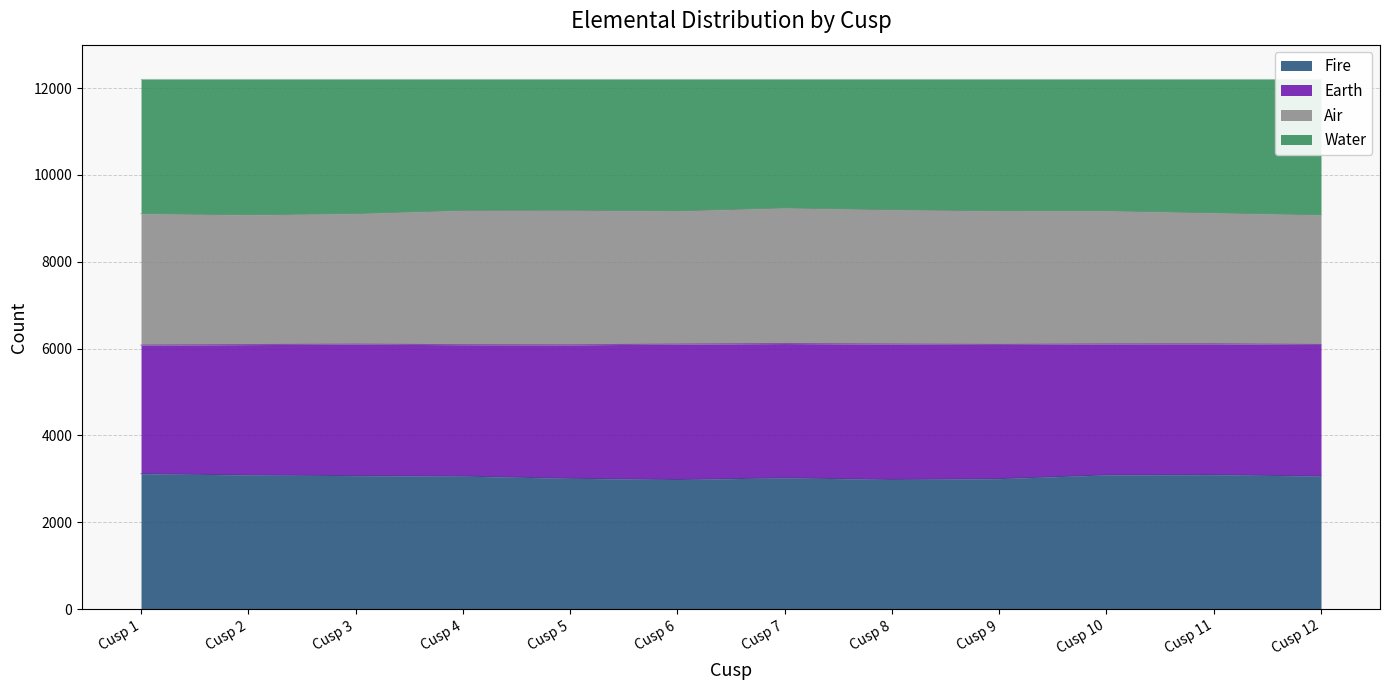

What is the value of the Fire point at the 6th from the left?

2985.3